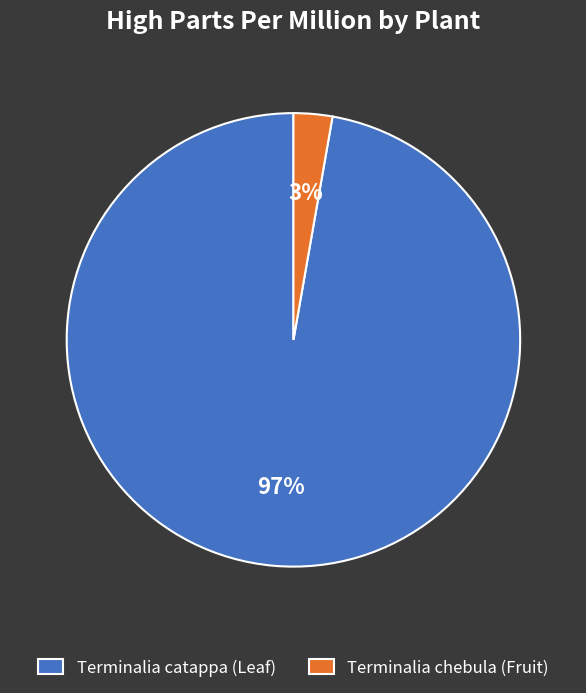

True or false: Terminalia chebula (Fruit) accounts for 8% of the total.

False